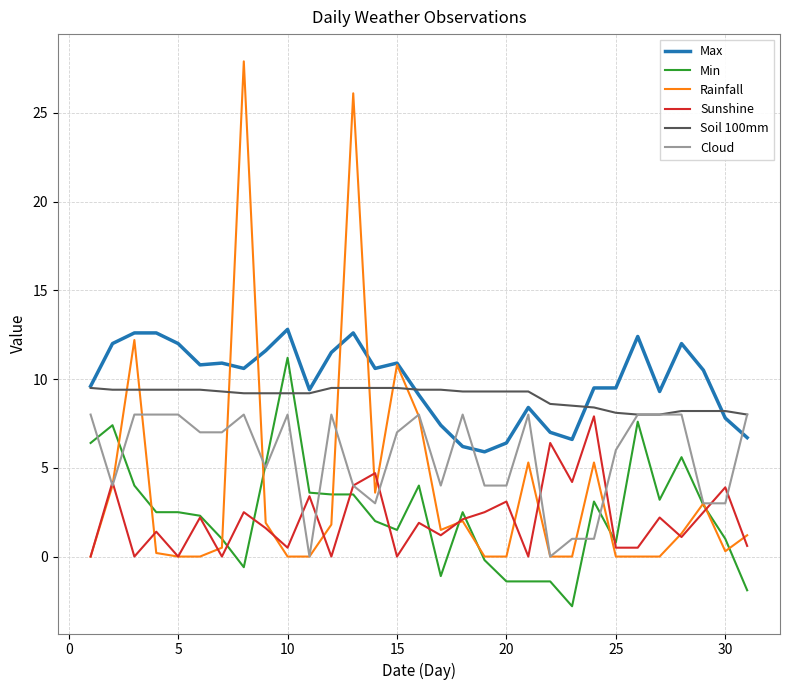

What is the greatest value displayed?

27.9